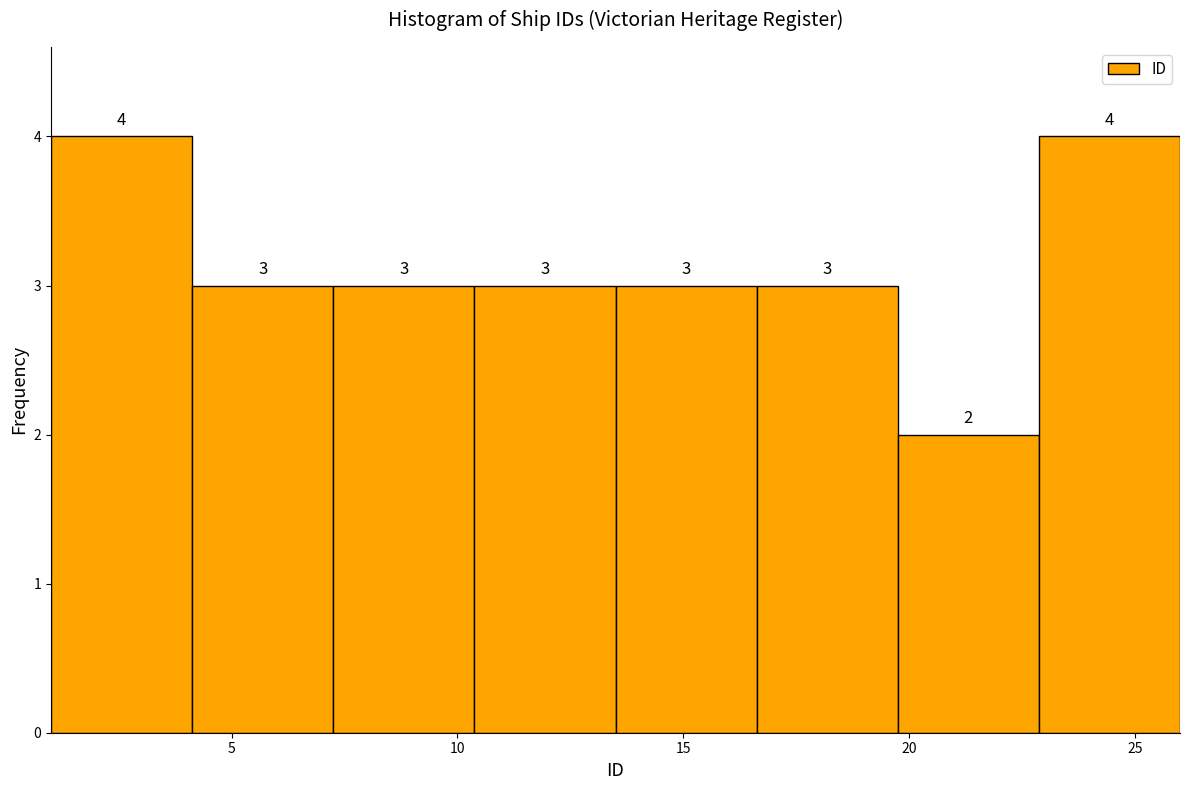

Reading left to right, transcribe this chart: for each bar, give the range it covers on the x-axis and its height. The bar edges are not printed on the chart, so give them approximately, as read against the axis.

1.0 to 4.0: 4
4.0 to 7.5: 3
7.5 to 10.5: 3
10.5 to 13.5: 3
13.5 to 16.5: 3
16.5 to 20.0: 3
20.0 to 23.0: 2
23.0 to 26.0: 4